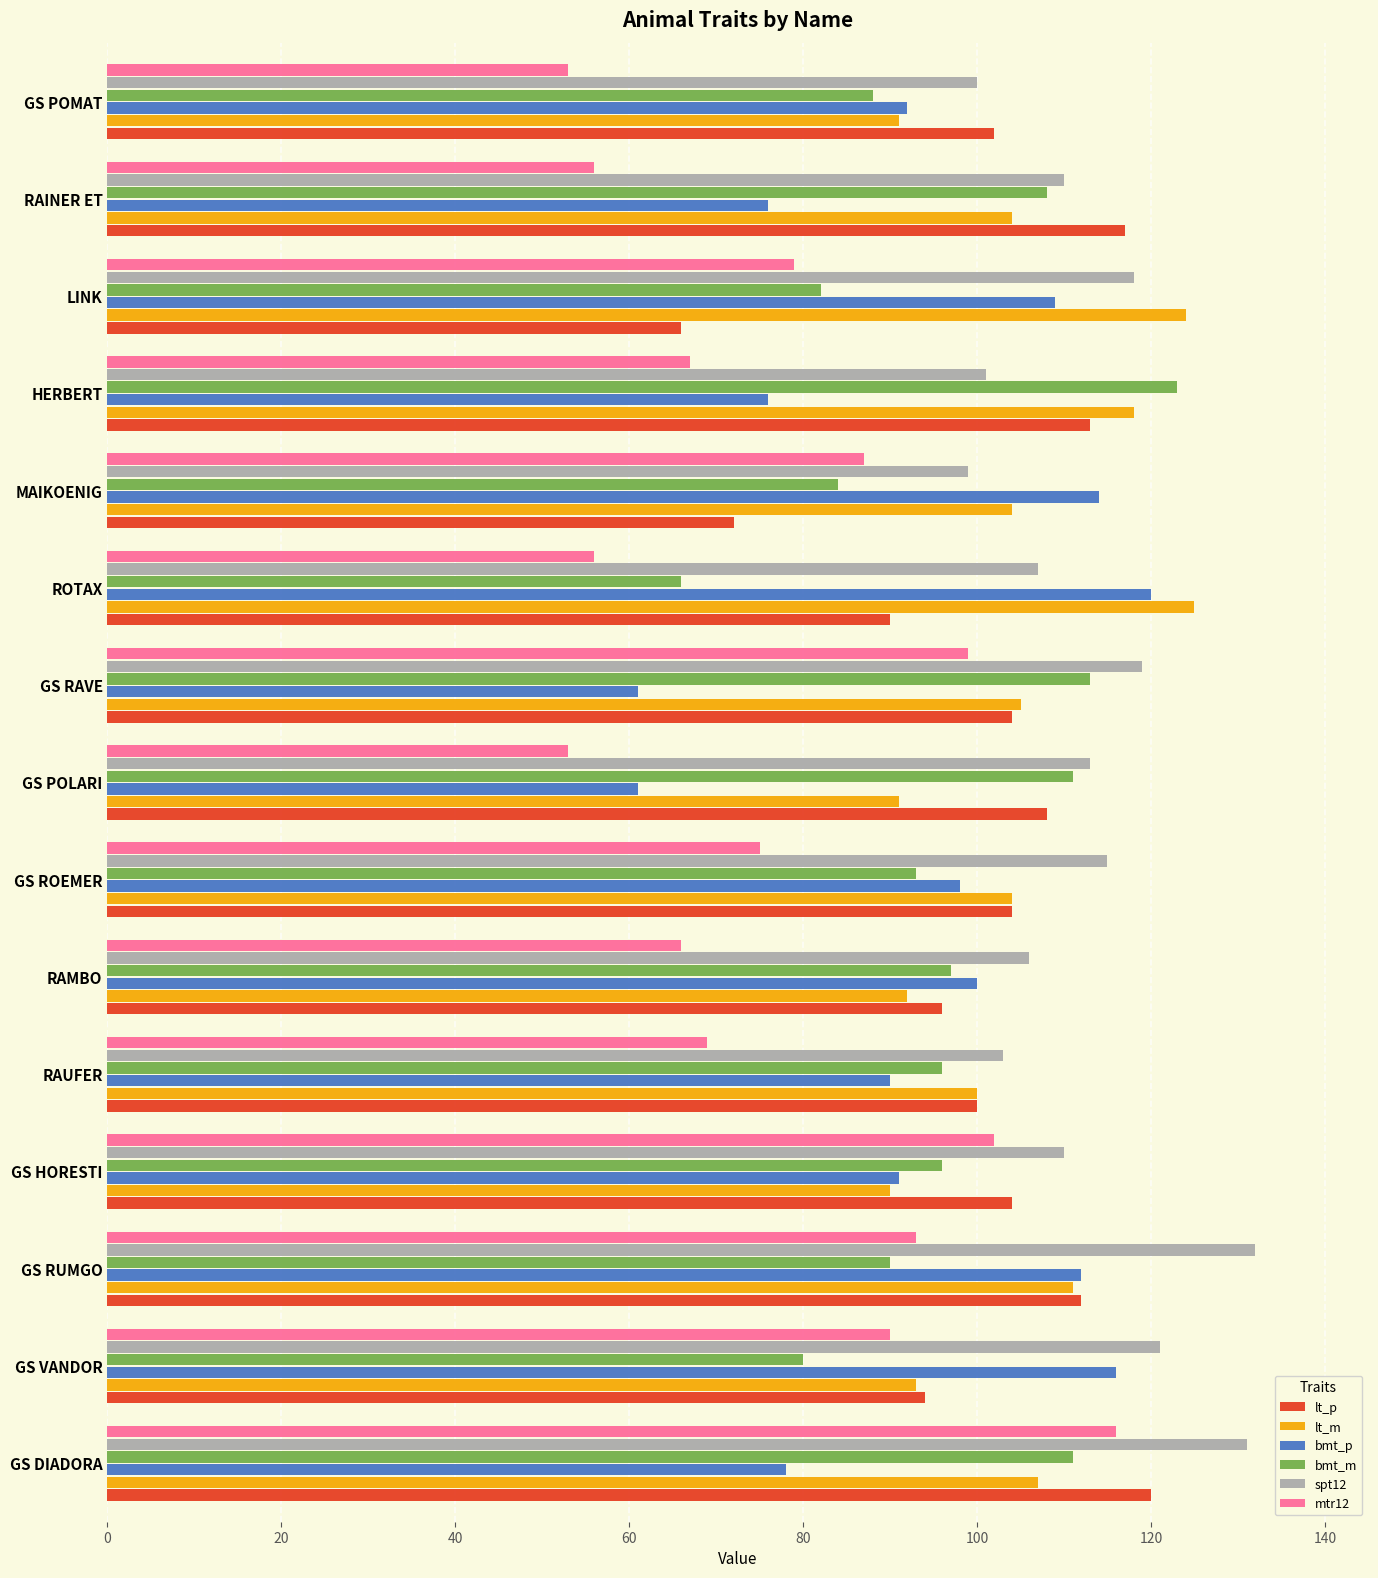

At which label does bmt_m reach its peak?

HERBERT